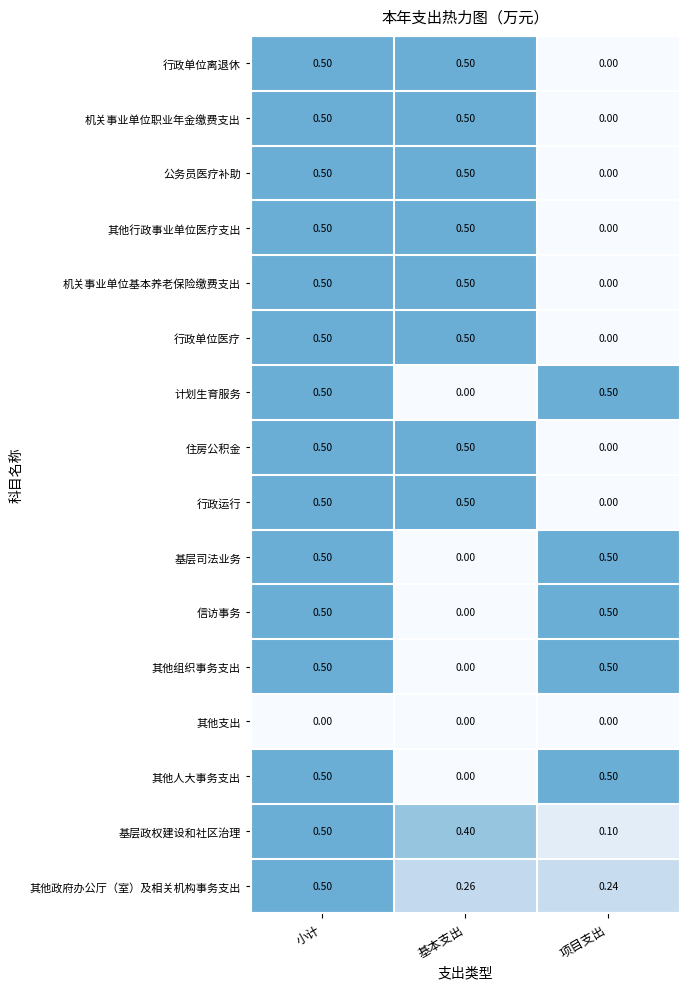

Which category has the lowest value in the 行政单位医疗 series?

项目支出